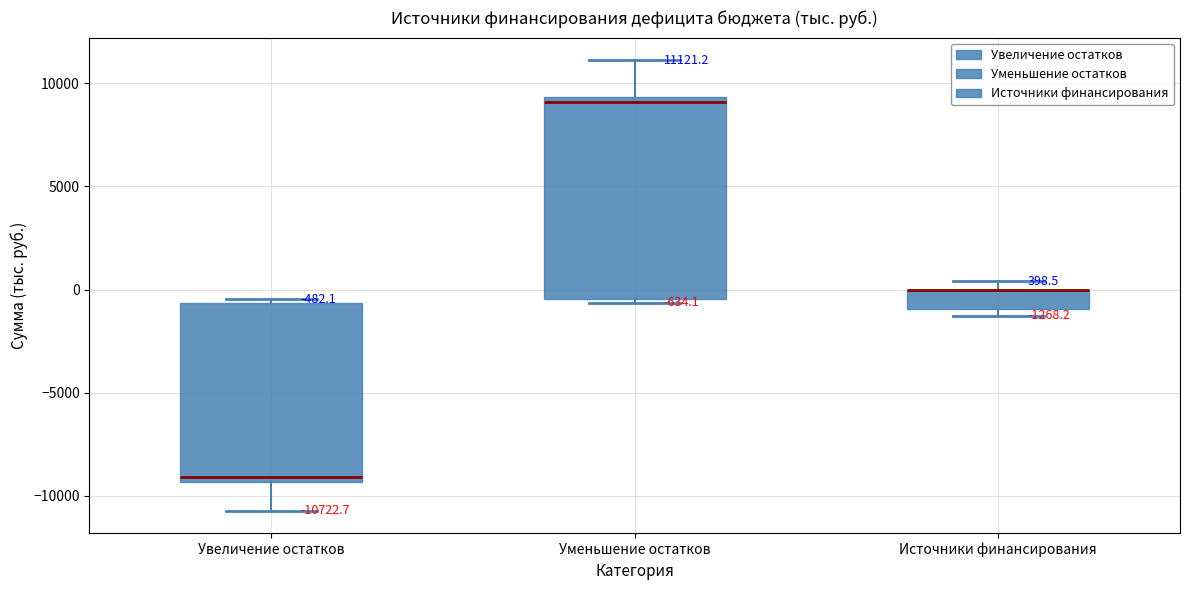

Comparing the boxes themselves (not the whiskers), which one is the tallest?

Уменьшение остатков